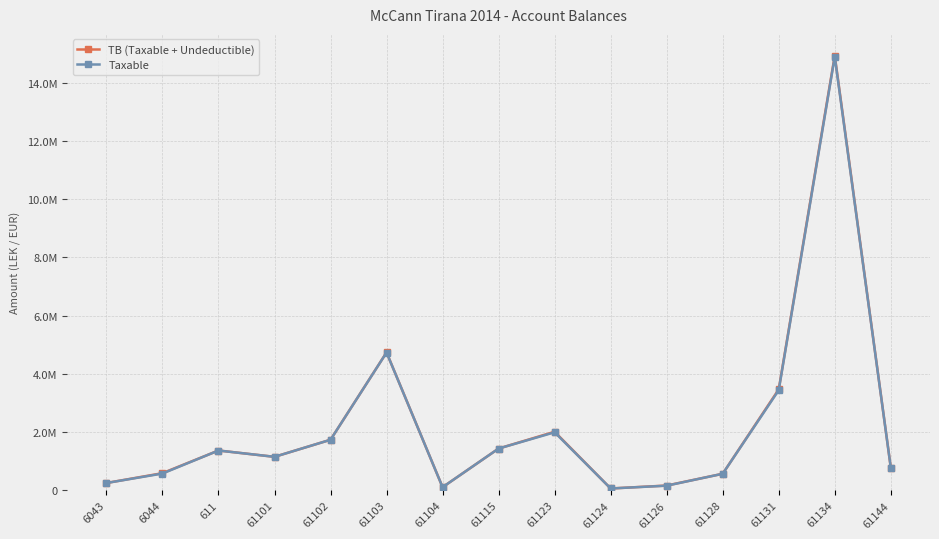

True or false: TB (Taxable + Undeductible) and Taxable cross at least once.

False